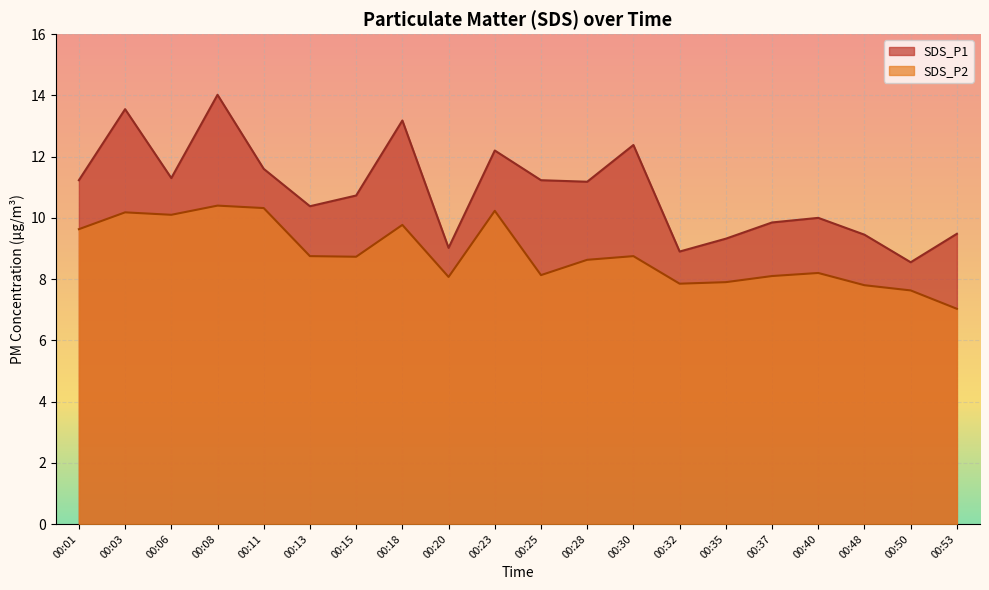

How many data points does each series have?

20